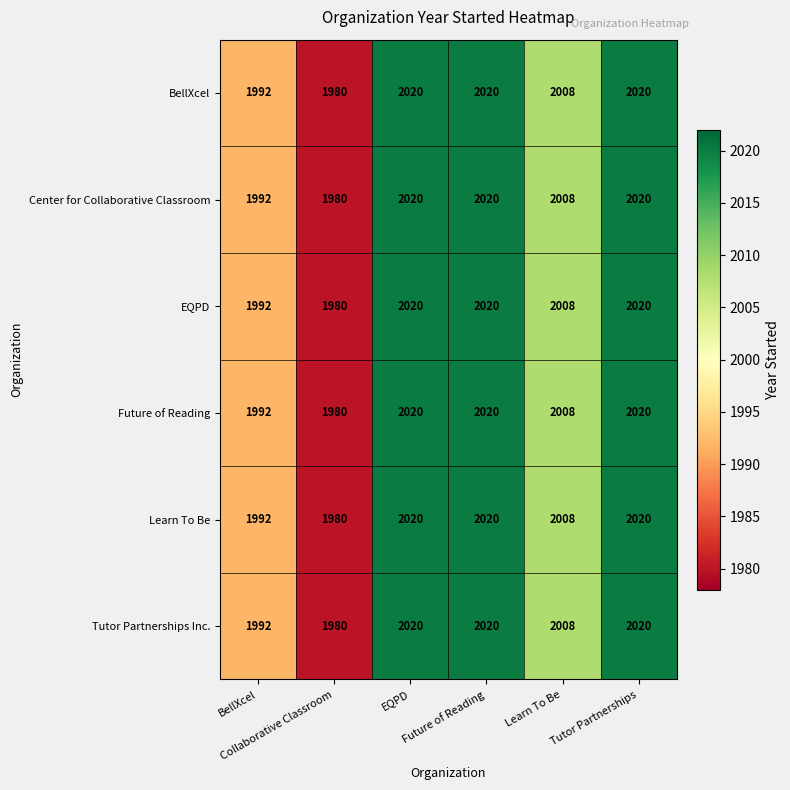

At how many categories does at least one series exceed 1983?

5